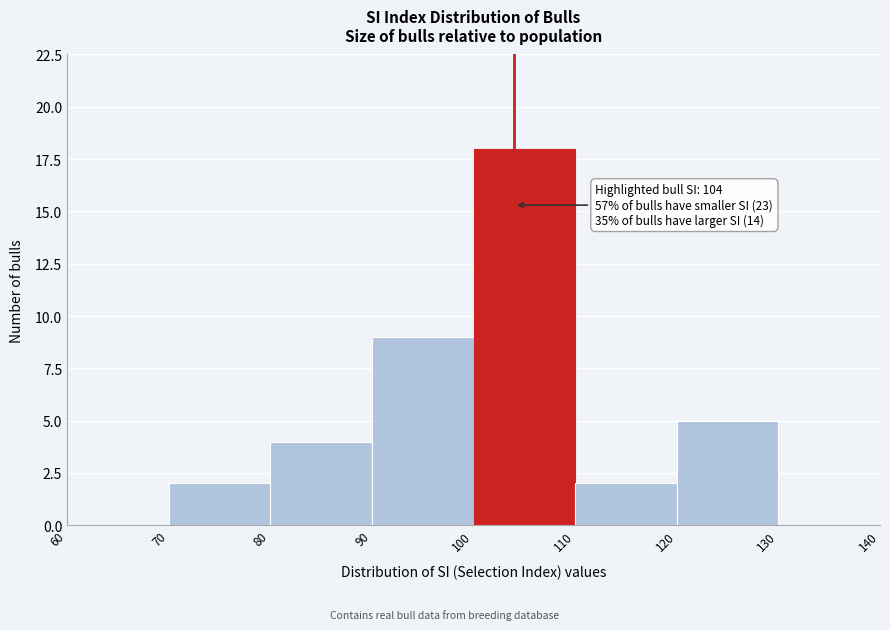

Which range on the x-axis has the tallest bar?

100 to 110